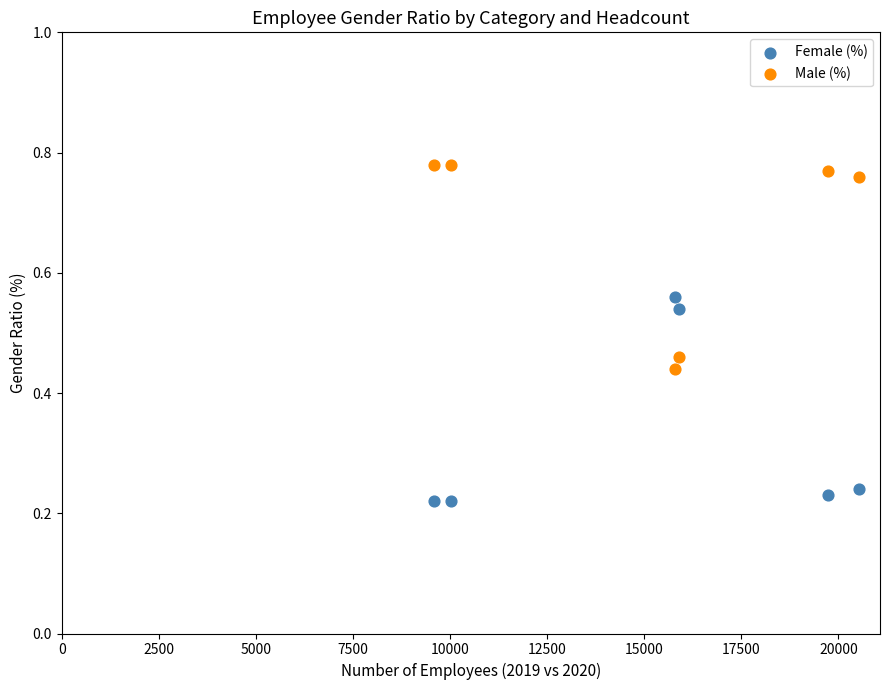

Which series contains the highest Y value?

Male (%)